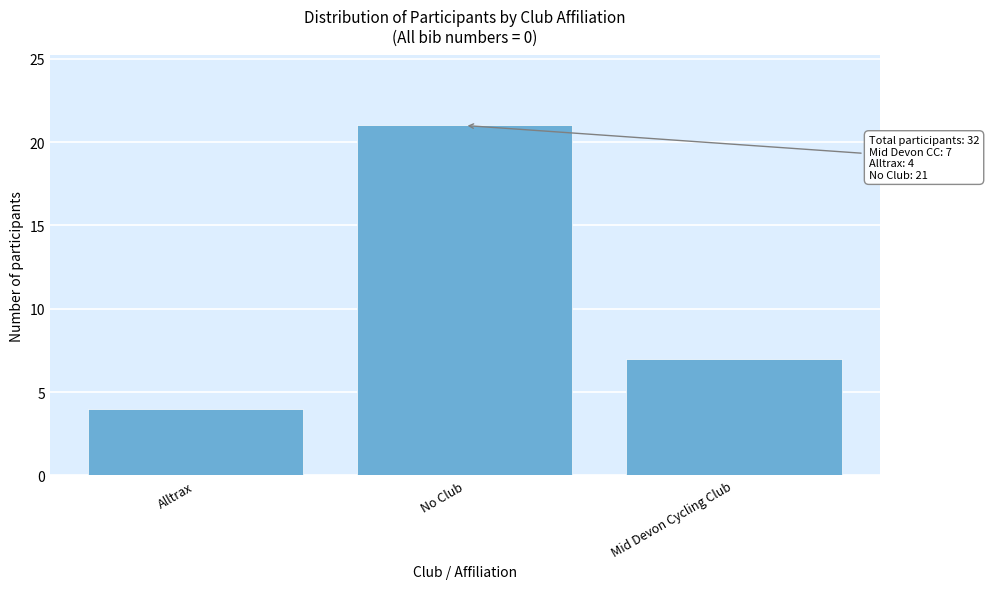

Reading right to left, transcribe all the data shown in this chart.

7	21	4